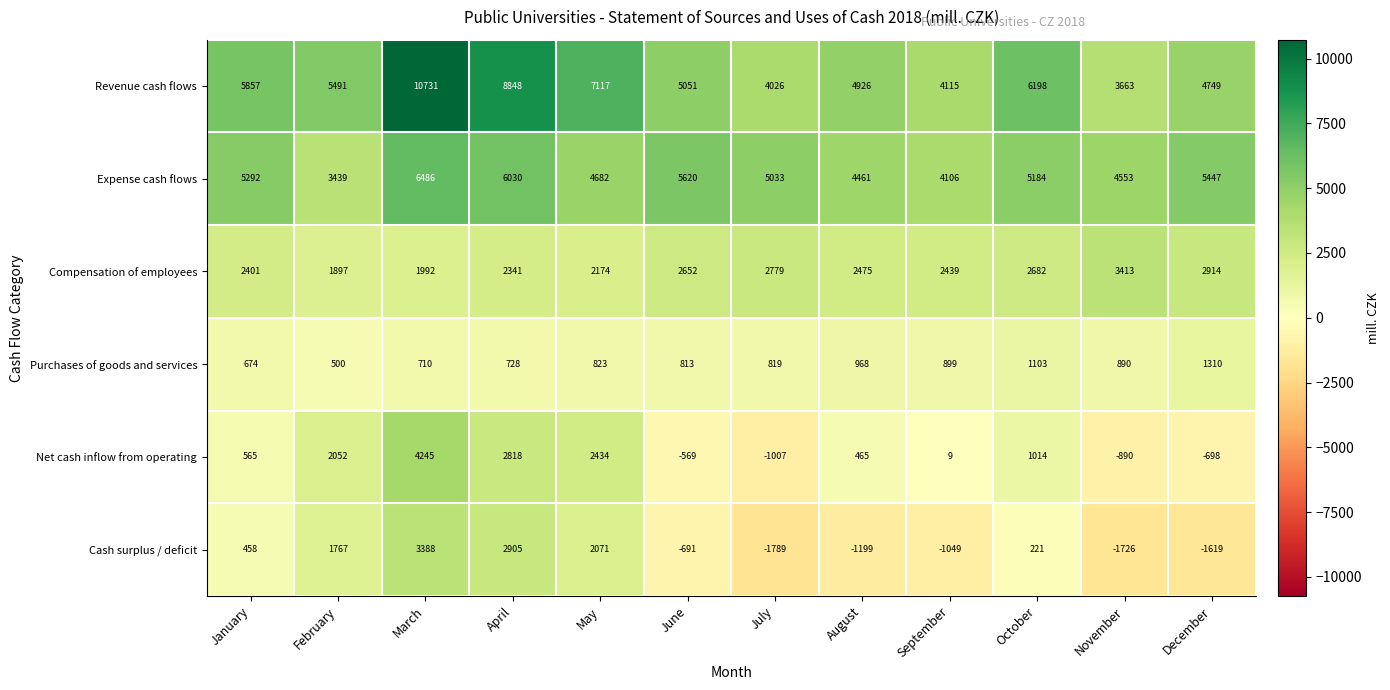

Which label corresponds to the largest value in the chart?

March